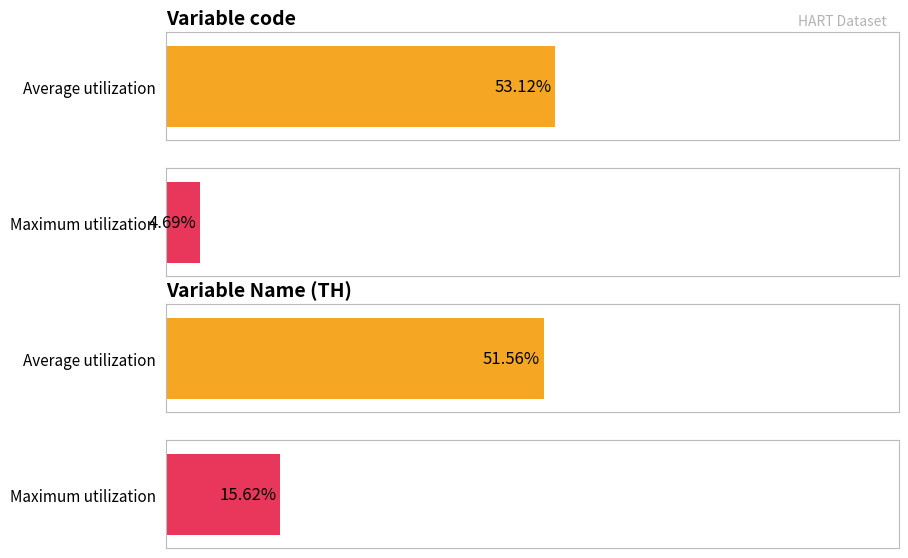

How many bars are there in each group?

2